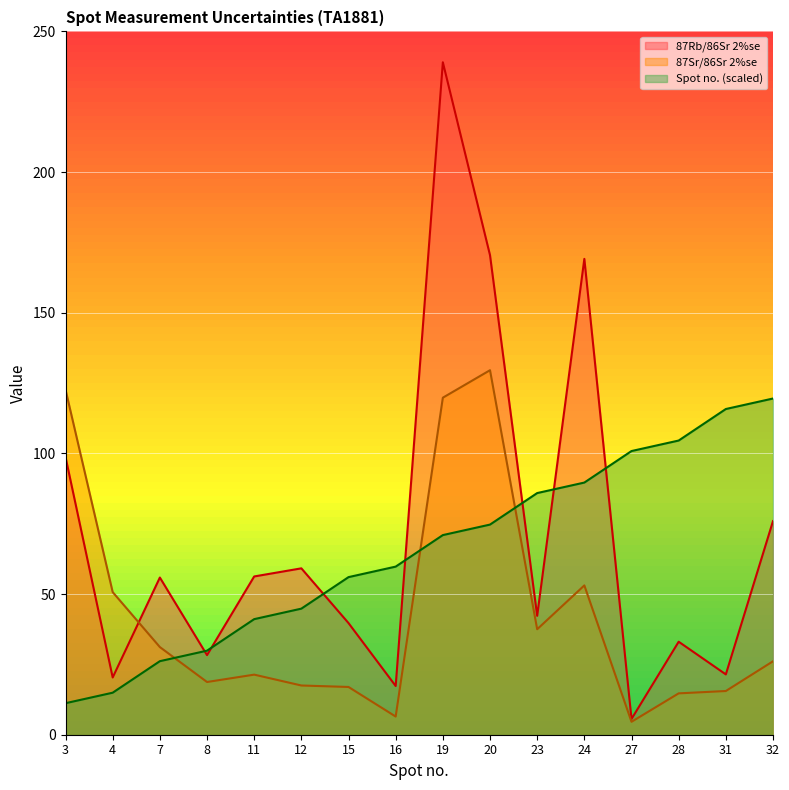

At 19, list the series in order from largest to smallest.

87Rb/86Sr 2%se, 87Sr/86Sr 2%se, Spot no. (scaled)